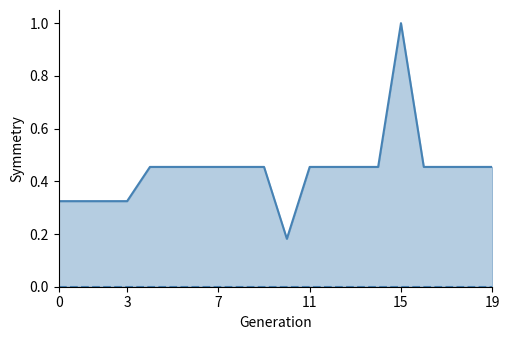

True or false: TO line and LO cross at least once.

False